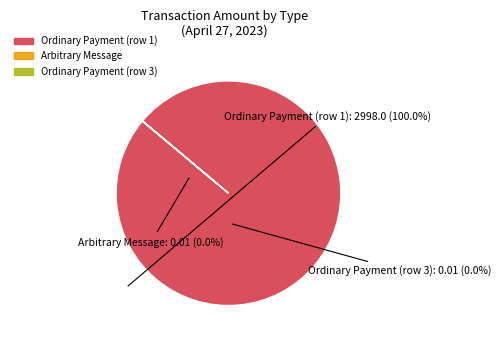

Is there a majority slice in this chart?

Yes